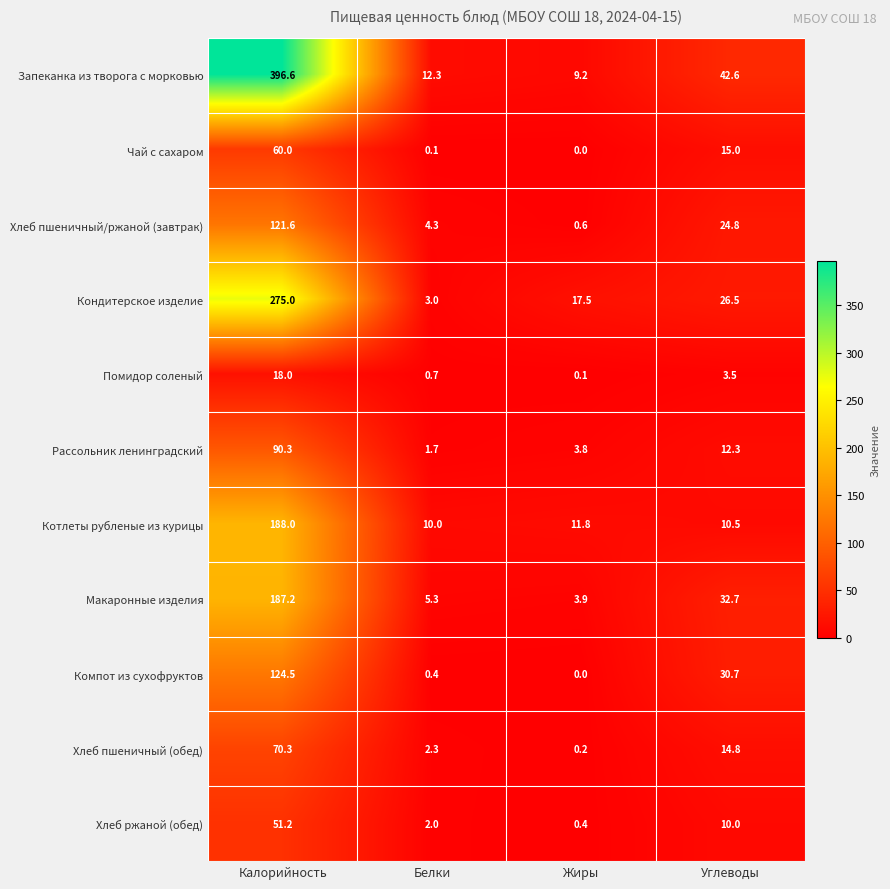

At which category is the sum across all series the highest?

Калорийность